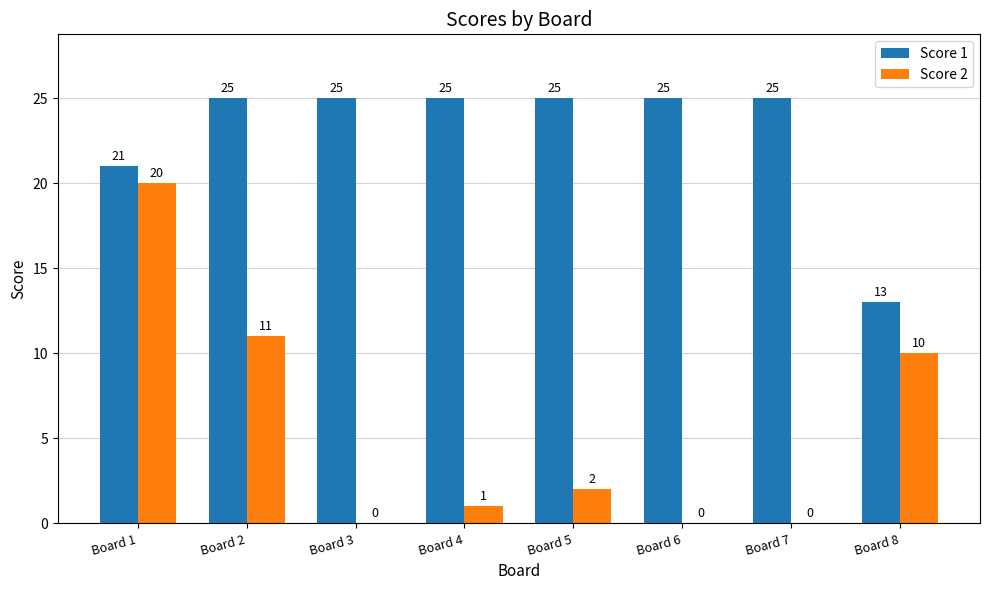

Reading left to right, what are all the values shown in this chart?

Score 1: Board 1=21	Board 2=25	Board 3=25	Board 4=25	Board 5=25	Board 6=25	Board 7=25	Board 8=13
Score 2: Board 1=20	Board 2=11	Board 3=0	Board 4=1	Board 5=2	Board 6=0	Board 7=0	Board 8=10